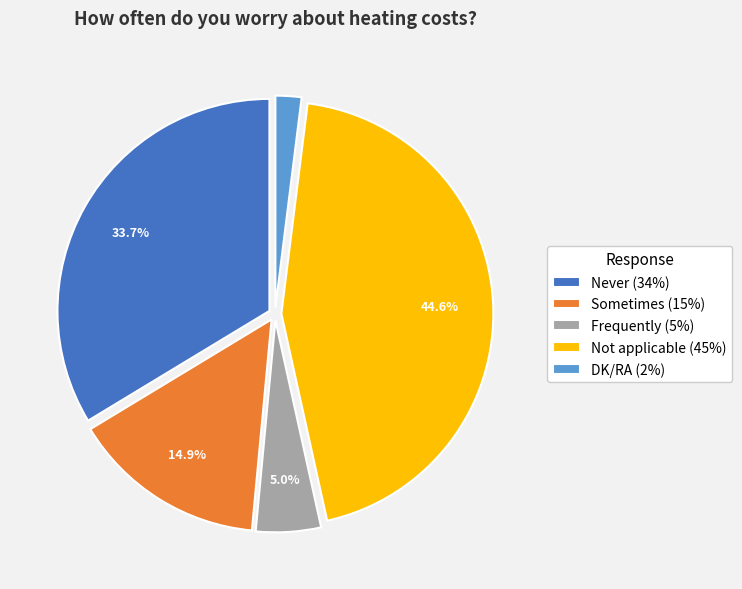

Between Frequently and DK/RA, which is larger?

Frequently